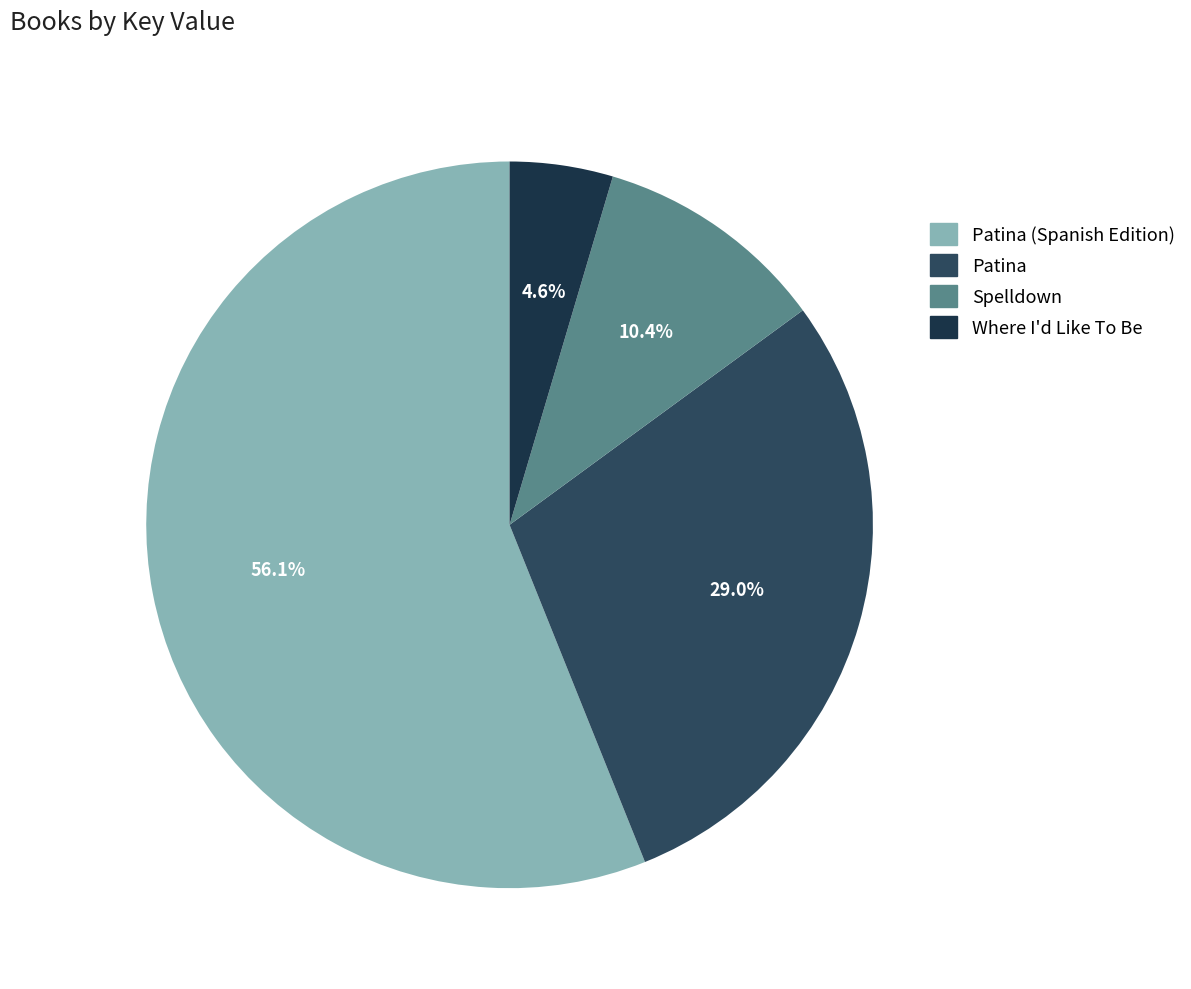

The Spelldown slice represents 2% of the pie. True or false?

False